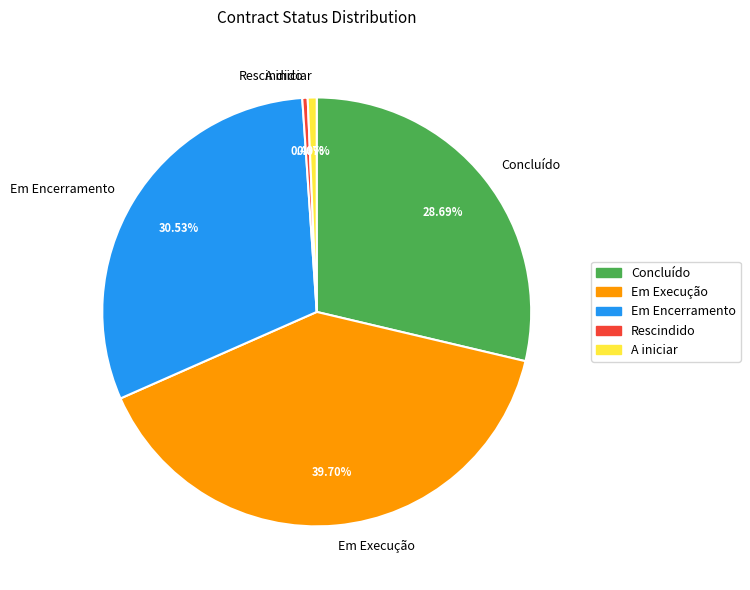

Which has a higher value, Concluído or Rescindido?

Concluído